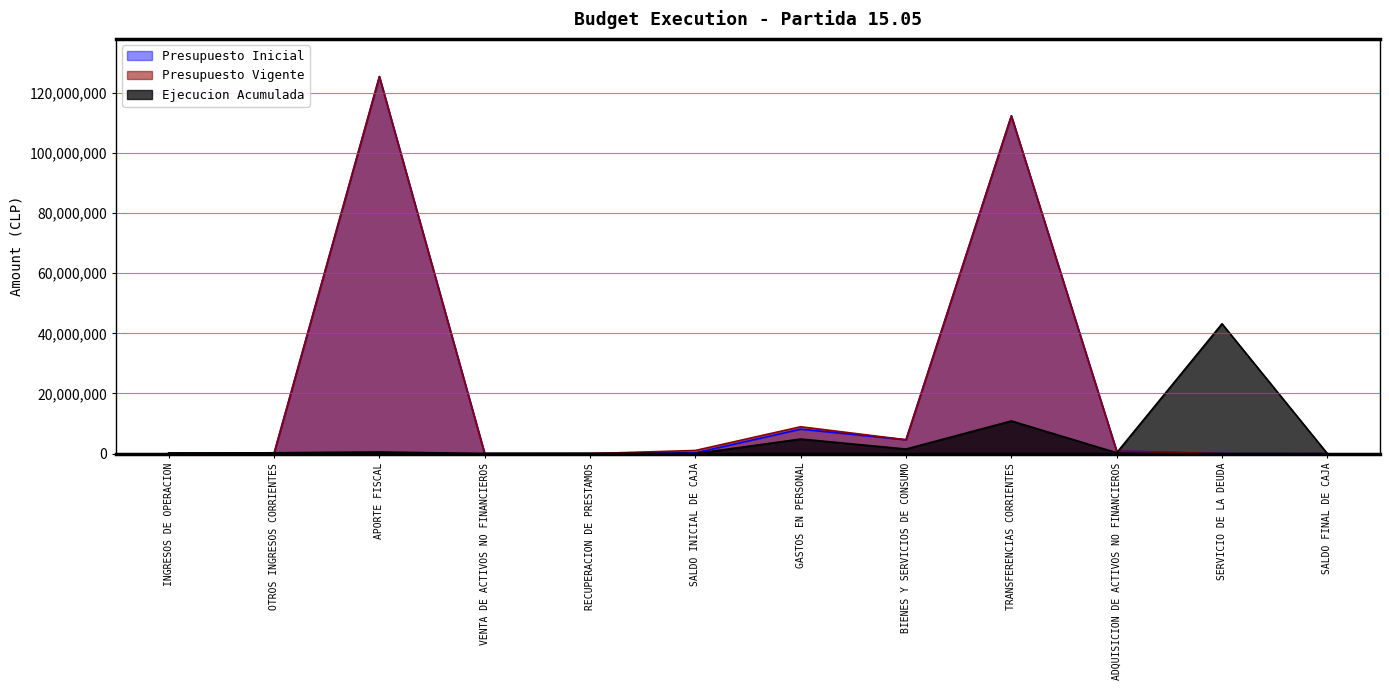

Is the value of Ejecucion Acumulada at ADQUISICION DE ACTIVOS NO FINANCIEROS greater than the value of Presupuesto Inicial at ADQUISICION DE ACTIVOS NO FINANCIEROS?

No